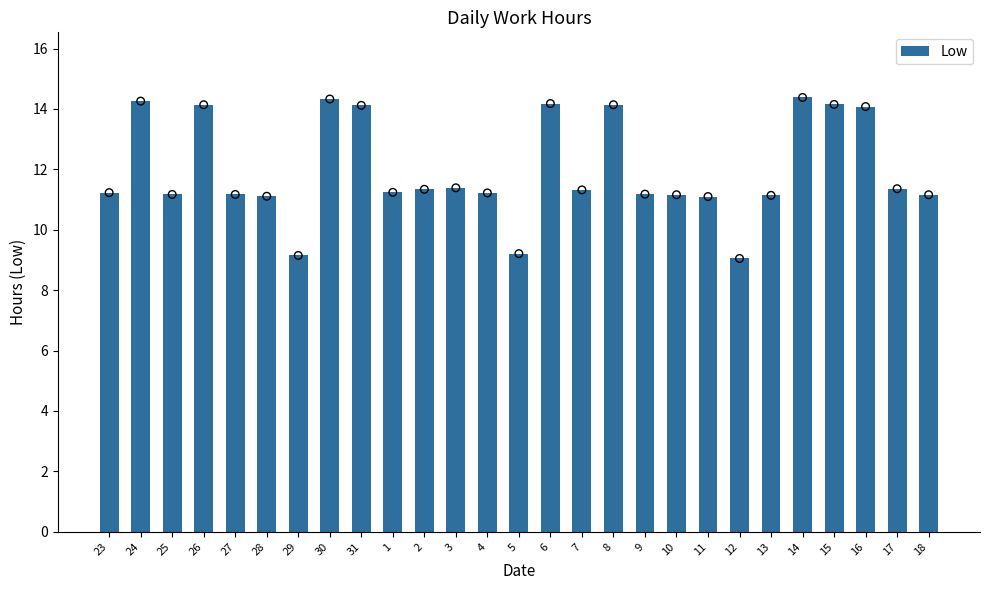

What is the ratio of the value at 17 to the value at 8?

0.8